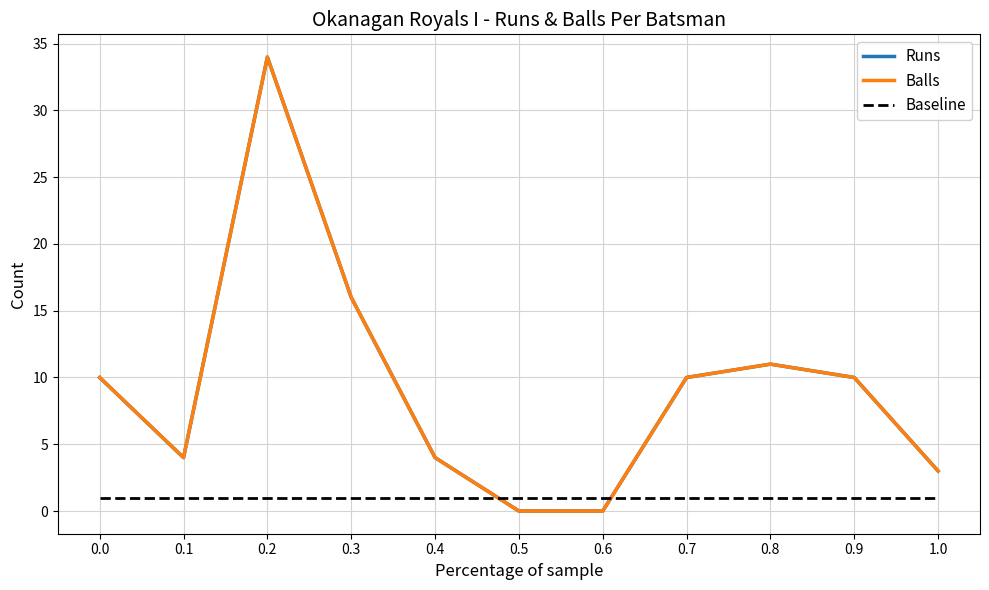

What is the label of the 9th point from the left?

0.8